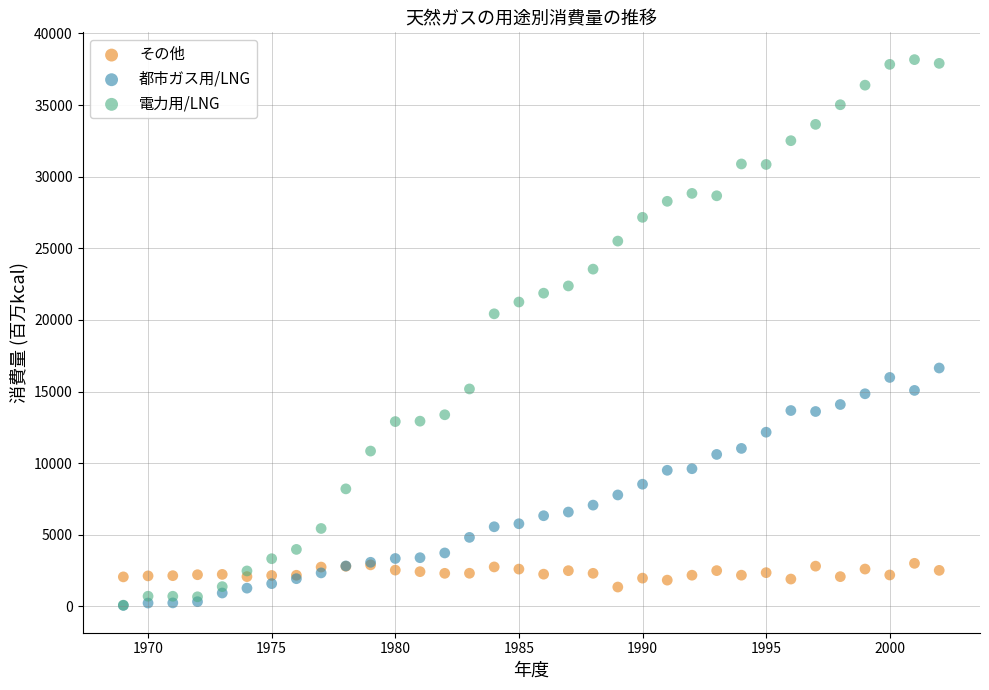

Across all series, what Y value is closest to 19124?

20431.0